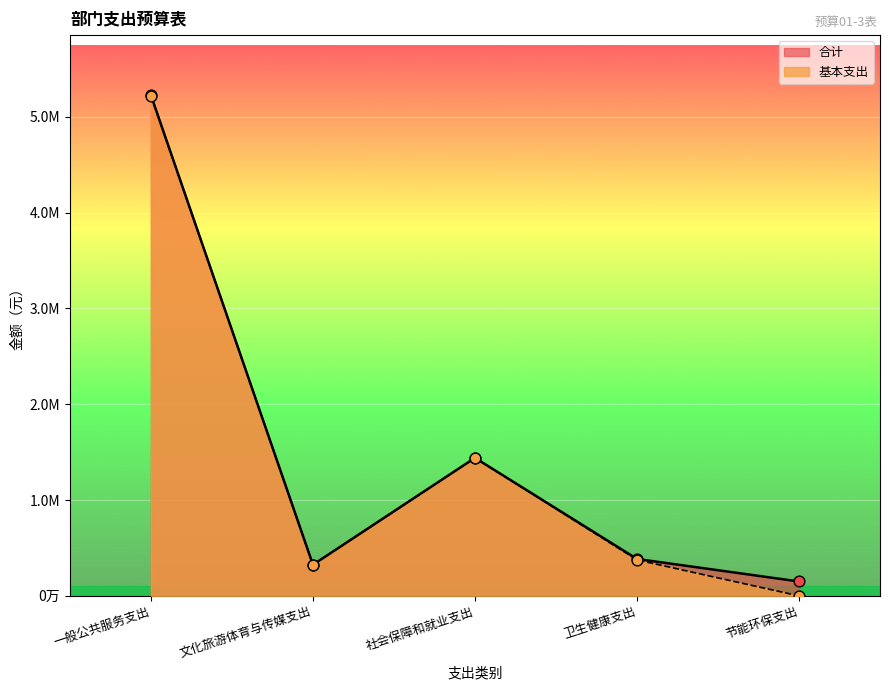

Which series contains the lowest Y value?

基本支出